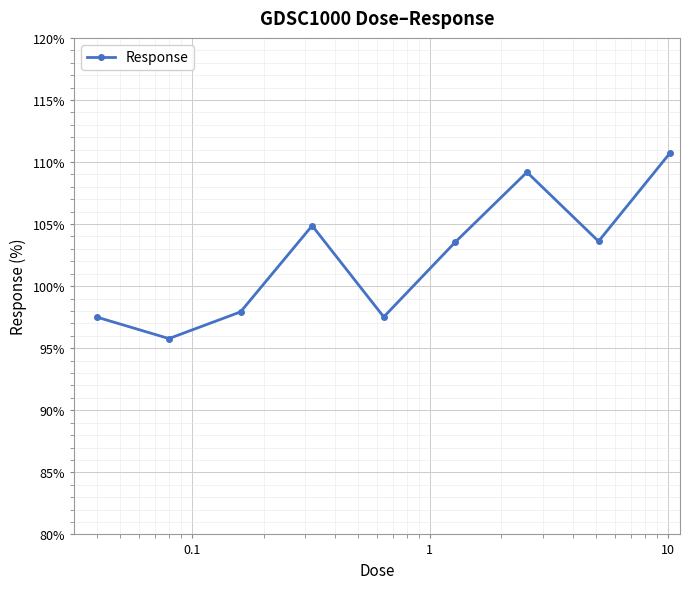

What is the difference between the second highest and second lowest values?

11.7